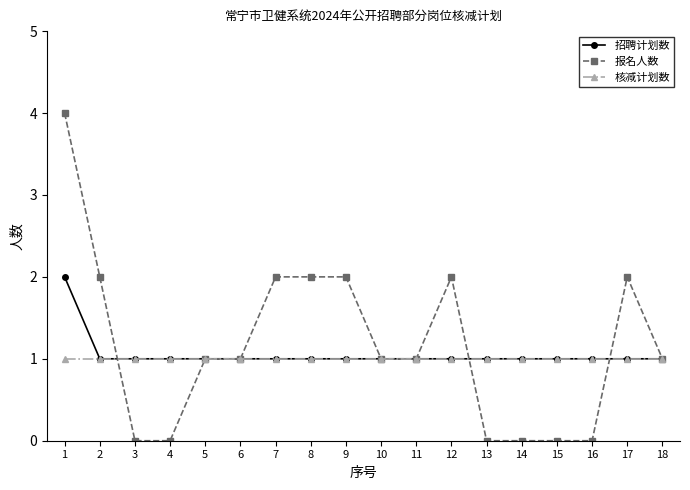

True or false: 报名人数 has more than 1 points higher than both neighbors.

True